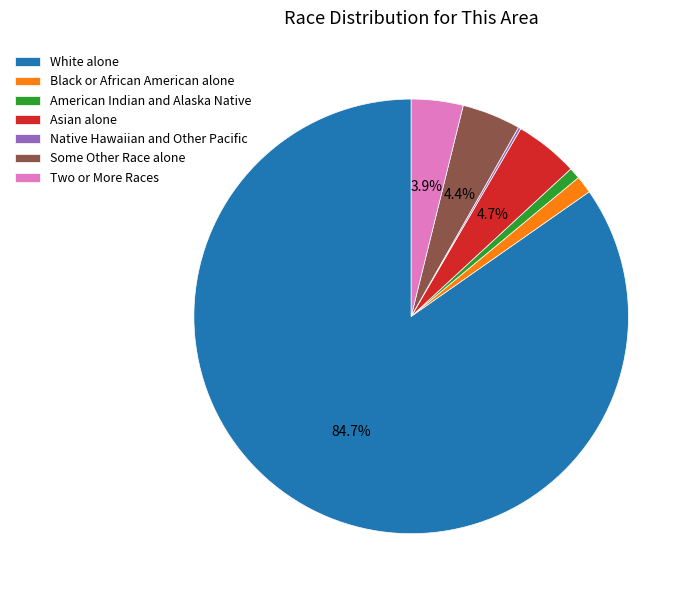

Is there a majority slice in this chart?

Yes